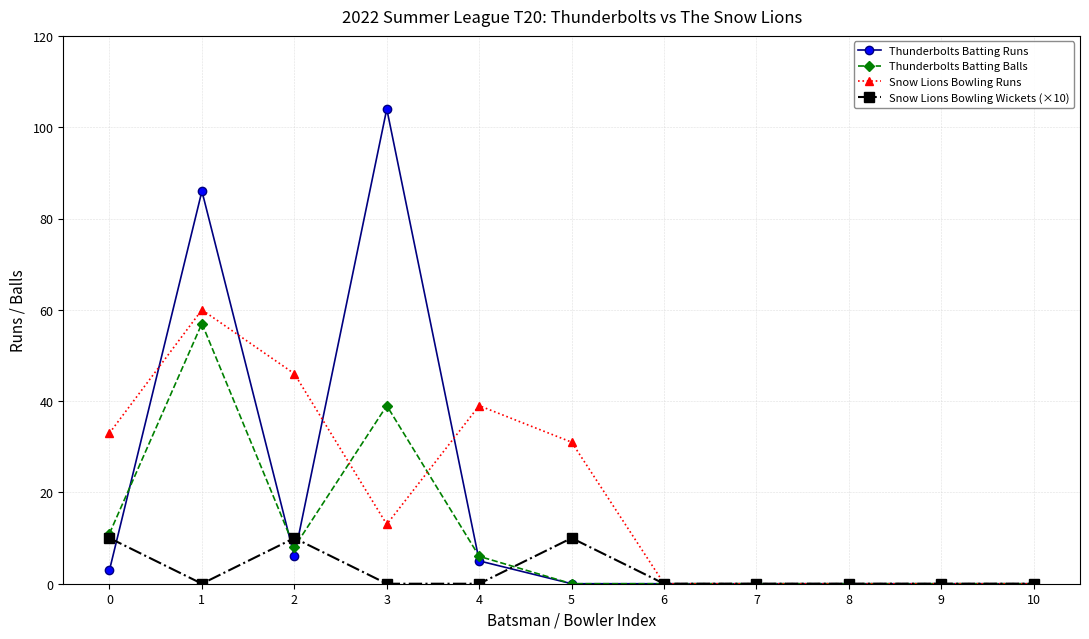

Where is the first local minimum for Snow Lions Bowling Runs?

3